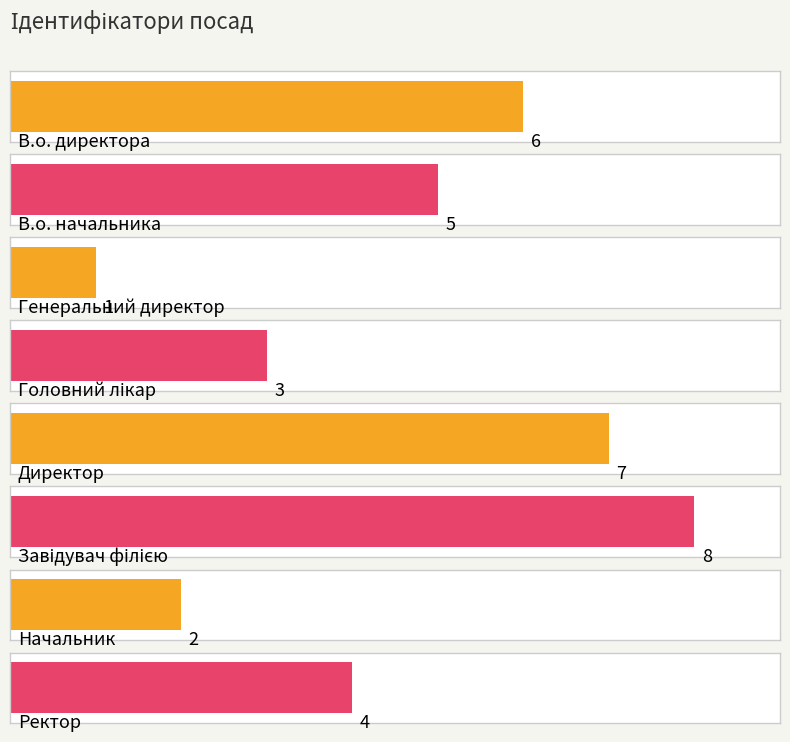

Does the chart contain any negative values?

No